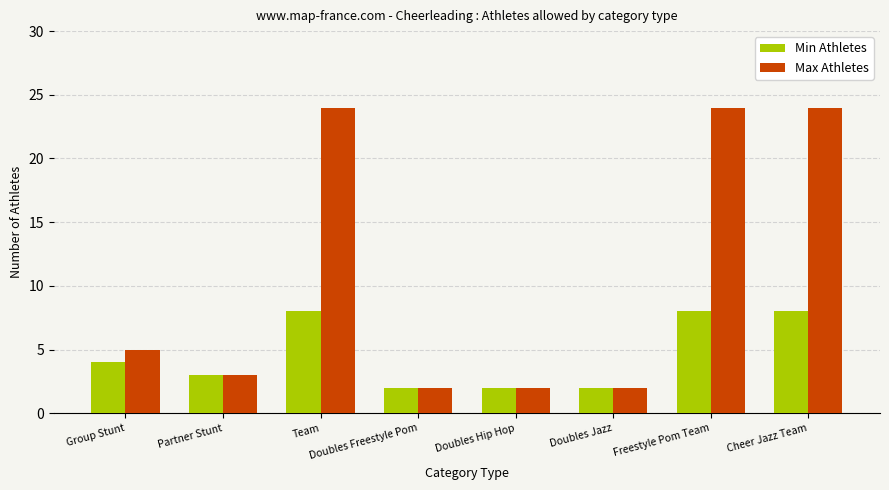

What is the greatest value displayed?

24